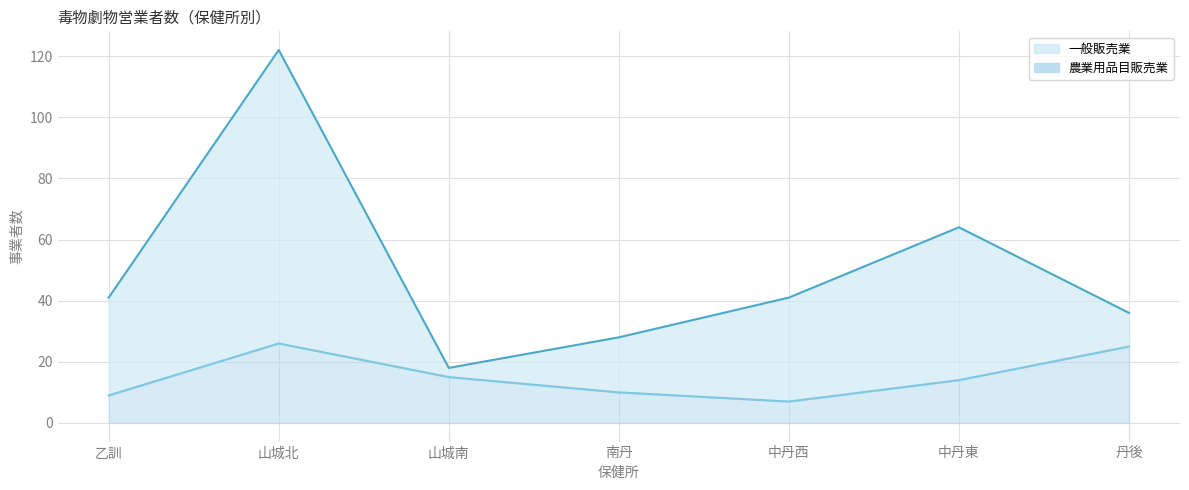

Which series has the widest spread of values?

一般販売業_line